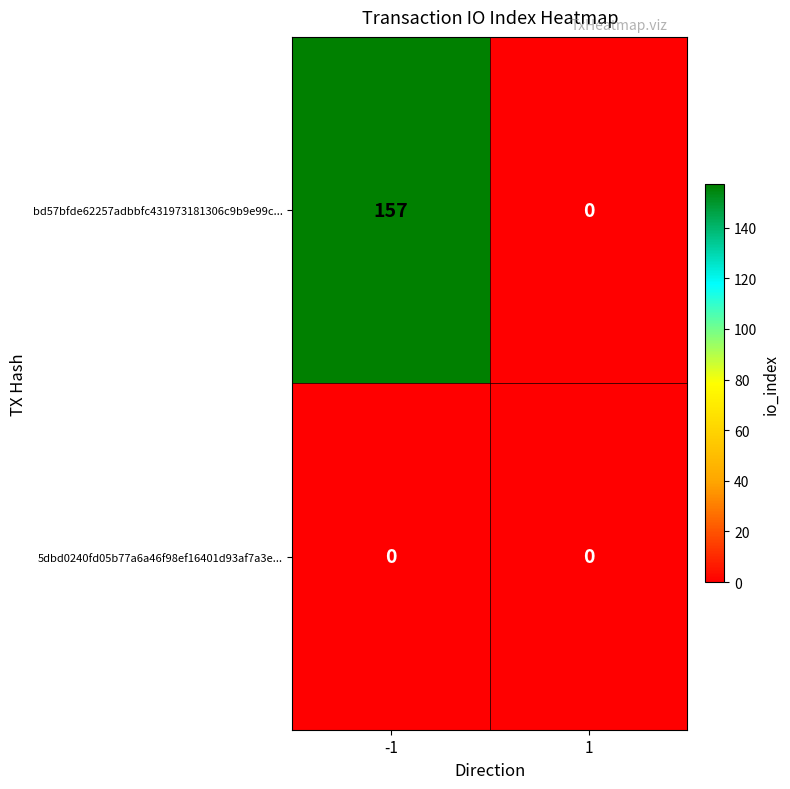

What is the difference between the highest and lowest values at -1?

157